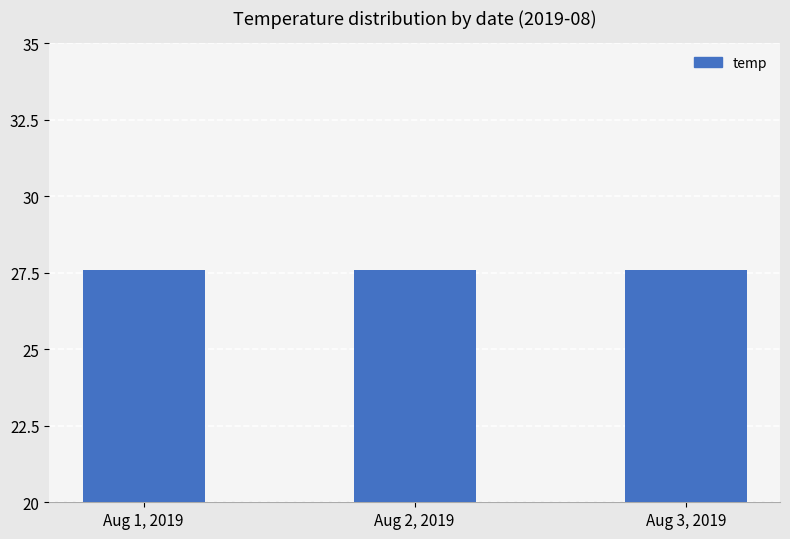

What is the label of the 2nd bar from the left?

Aug 2, 2019